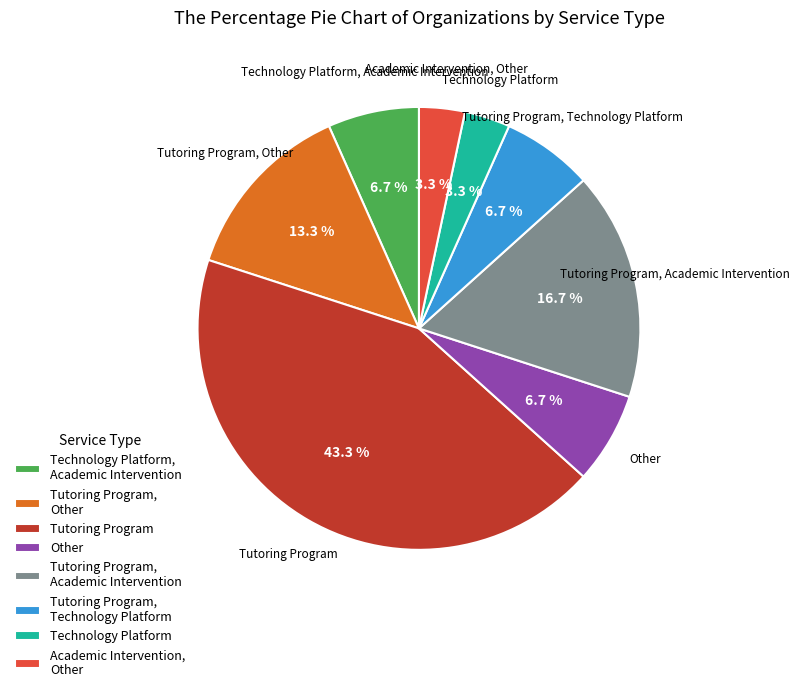

Between Tutoring Program and Academic Intervention, Other, which is larger?

Tutoring Program